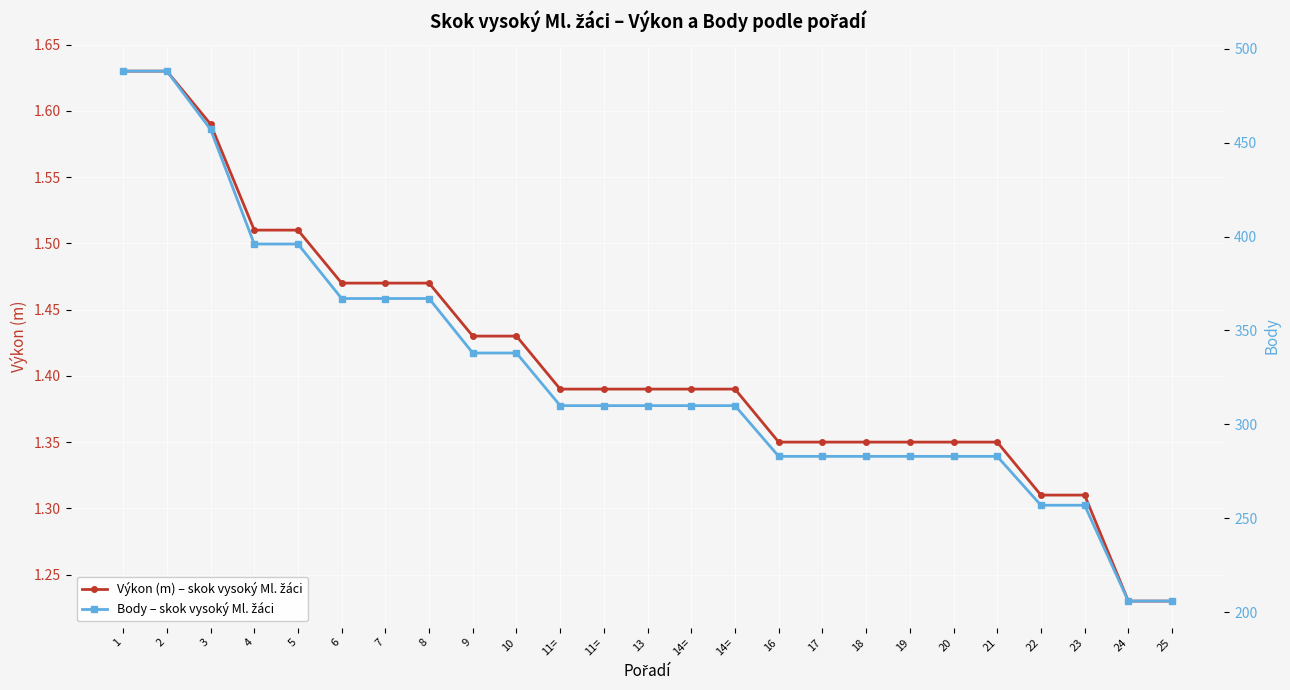

Which label corresponds to the smallest value in the chart?

24